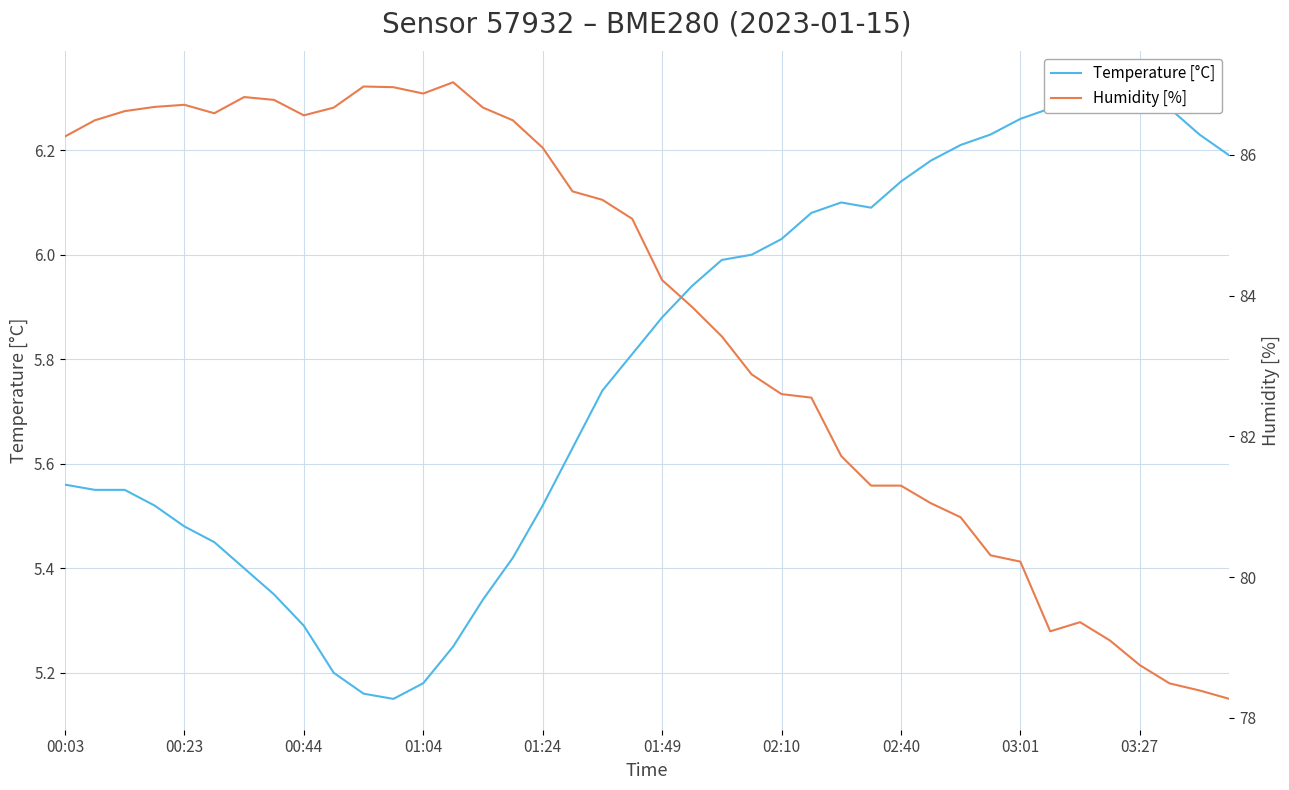

What are all the series names shown in the legend?

Temperature [°C], Humidity [%]